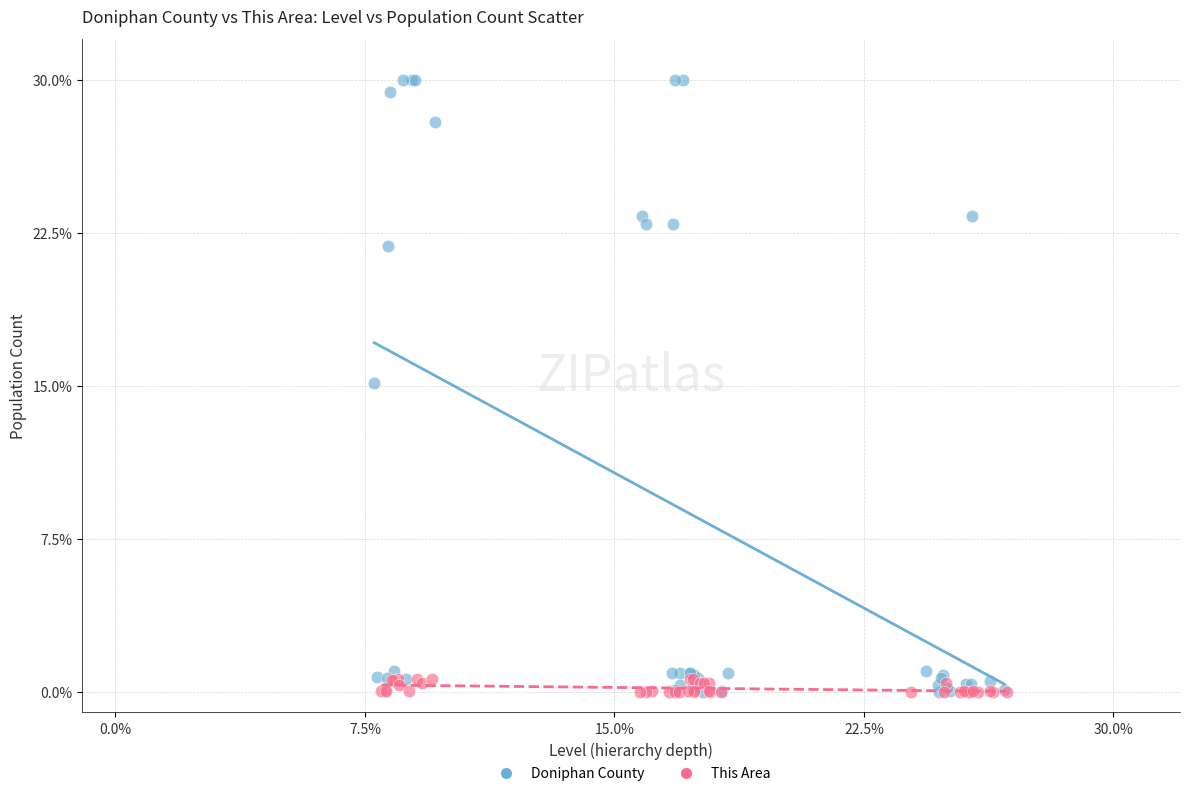

Which series has the largest Y range (max minus min)?

Doniphan County